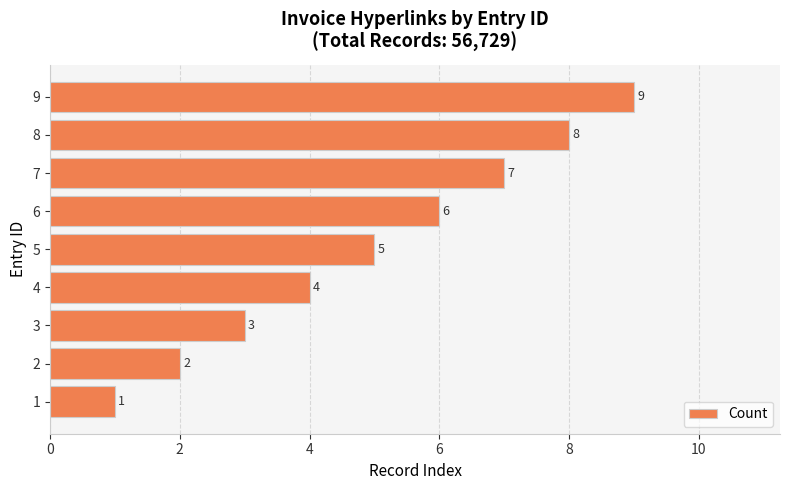

List the labels in order of value, smallest first.

1, 2, 3, 4, 5, 6, 7, 8, 9